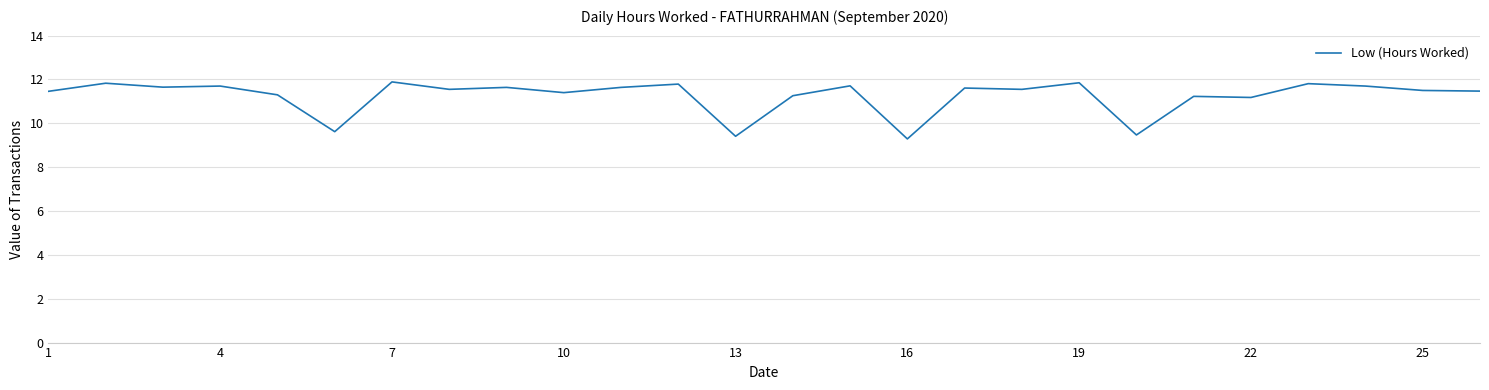

What is the difference between the maximum and minimum values?

2.6